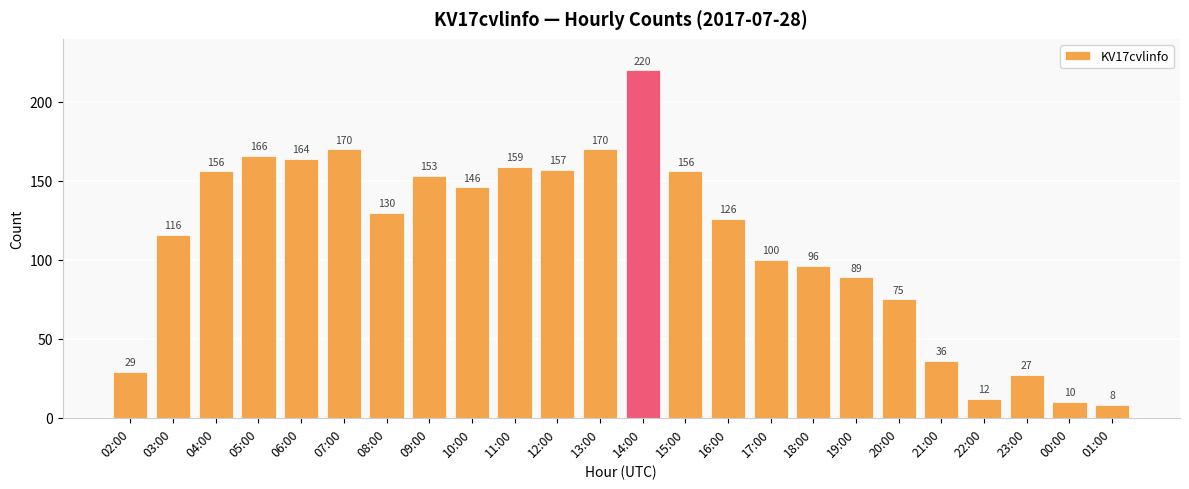

Is it true that the value at 03:00 is 116?

True